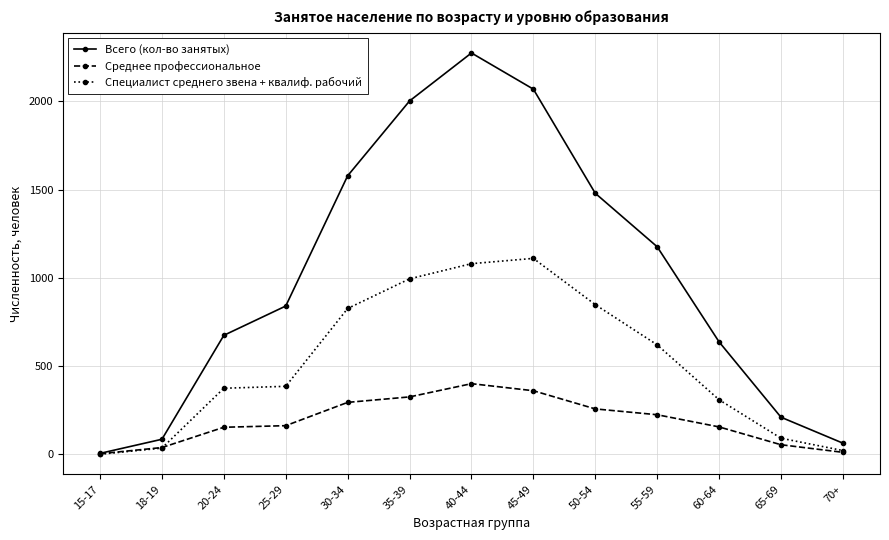

Rank the series by their maximum value, from highest to lowest.

Всего (кол-во занятых), Специалист среднего звена + квалиф. рабочий, Среднее профессиональное